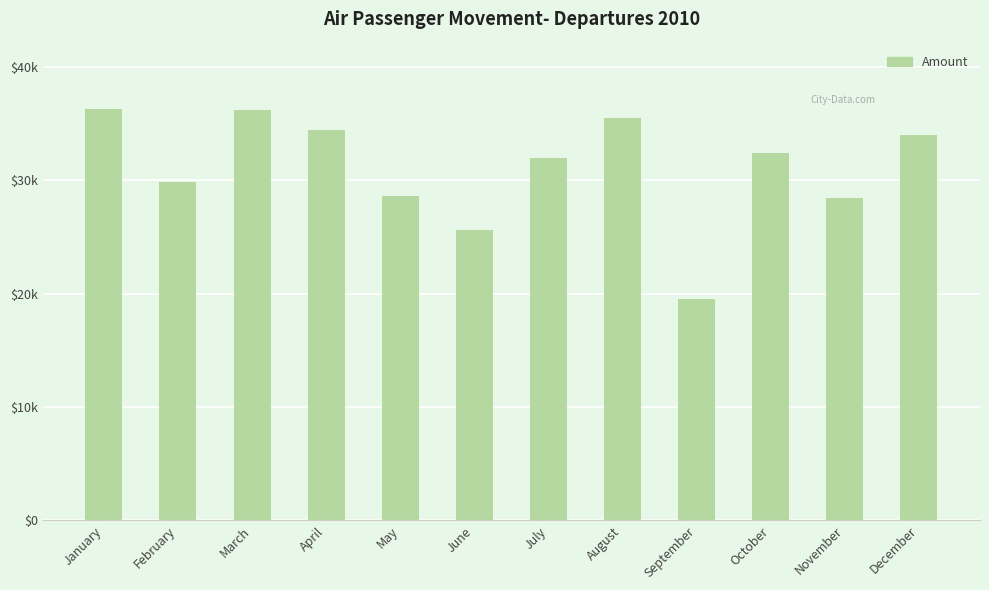

True or false: the data shows 44973 at October.

False